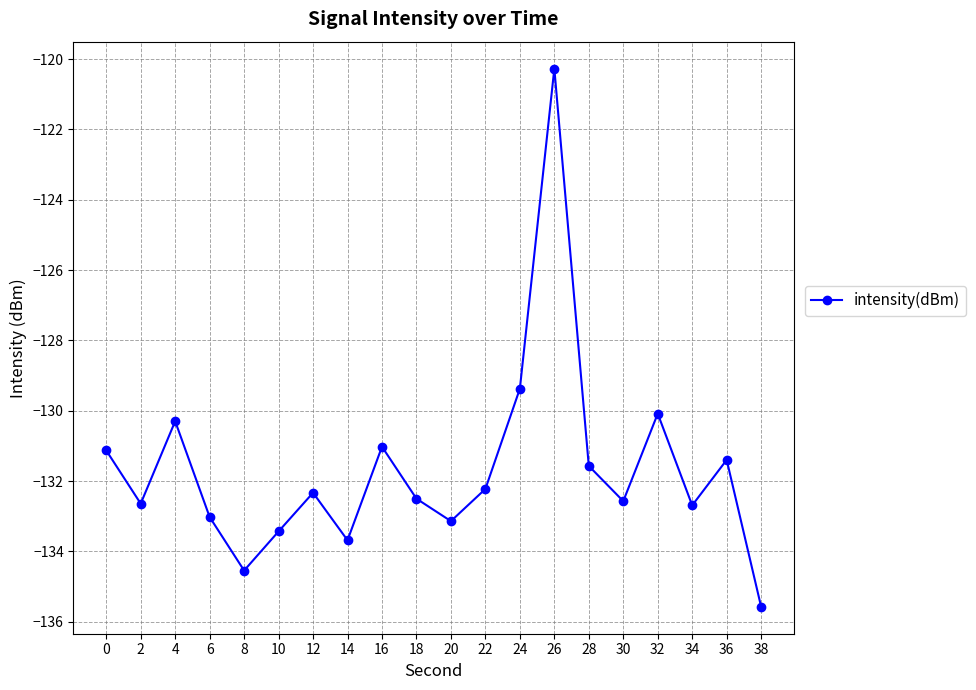

What is the sum of the values at 8 and 28?

-266.1